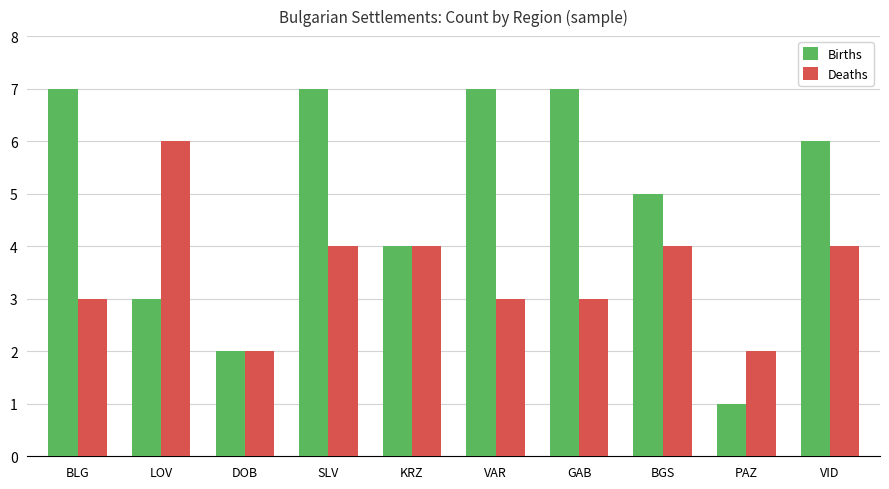

What is the total value across all series at LOV?

9